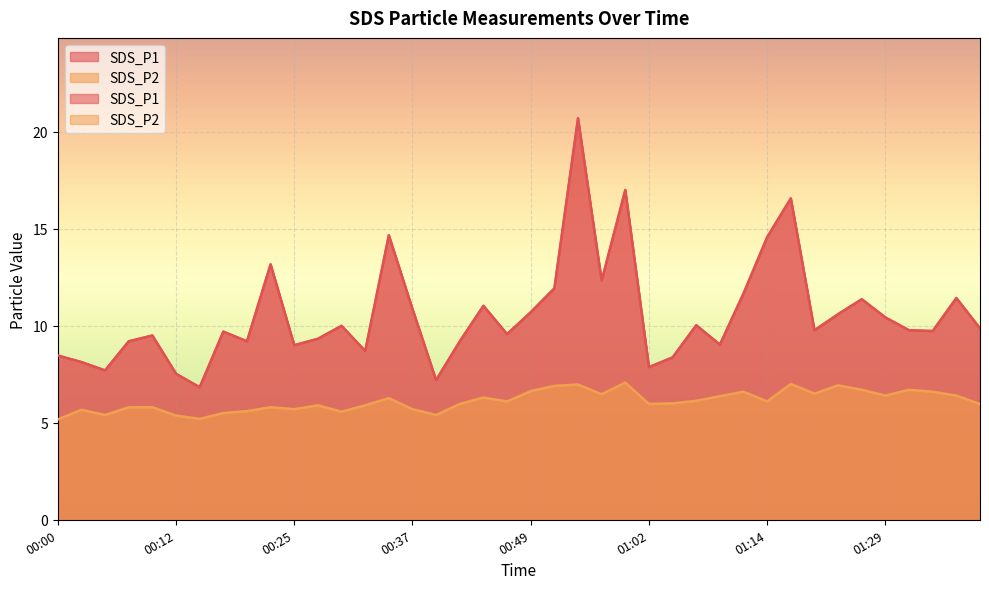

Reading left to right, transcribe all the data shown in this chart.

SDS_P1: 00:00=8.5	00:03=8.1	00:05=7.7	00:07=9.2	00:10=9.5	00:12=7.5	00:15=6.8	00:17=9.7	00:20=9.2	00:22=13.2	00:25=9.0	00:27=9.3	00:30=10.0	00:32=8.7	00:34=14.7	00:37=10.9	00:39=7.2	00:42=9.2	00:44=11.0	00:47=9.6	00:49=10.7	00:52=11.9	00:54=20.7	00:57=12.3	00:59=17.0	01:02=7.9	01:04=8.4	01:07=10.0	01:09=9.0	01:12=11.7	01:14=14.6	01:17=16.6	01:20=9.8	01:23=10.6	01:26=11.4	01:29=10.4	01:31=9.8	01:34=9.7	01:37=11.4	01:40=9.9
SDS_P2: 00:00=5.2	00:03=5.7	00:05=5.4	00:07=5.8	00:10=5.8	00:12=5.4	00:15=5.2	00:17=5.5	00:20=5.6	00:22=5.8	00:25=5.7	00:27=5.9	00:30=5.6	00:32=5.9	00:34=6.3	00:37=5.7	00:39=5.4	00:42=6.0	00:44=6.3	00:47=6.1	00:49=6.6	00:52=6.9	00:54=7.0	00:57=6.5	00:59=7.1	01:02=6.0	01:04=6.0	01:07=6.1	01:09=6.4	01:12=6.6	01:14=6.1	01:17=7.0	01:20=6.5	01:23=6.9	01:26=6.7	01:29=6.4	01:31=6.7	01:34=6.6	01:37=6.4	01:40=6.0